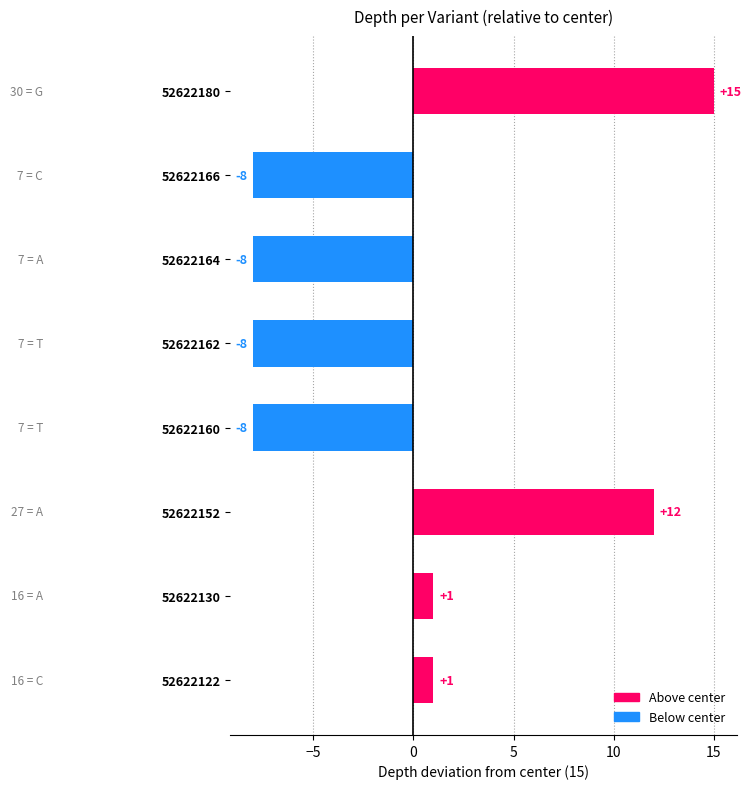

What is the difference between the maximum and minimum values?

23